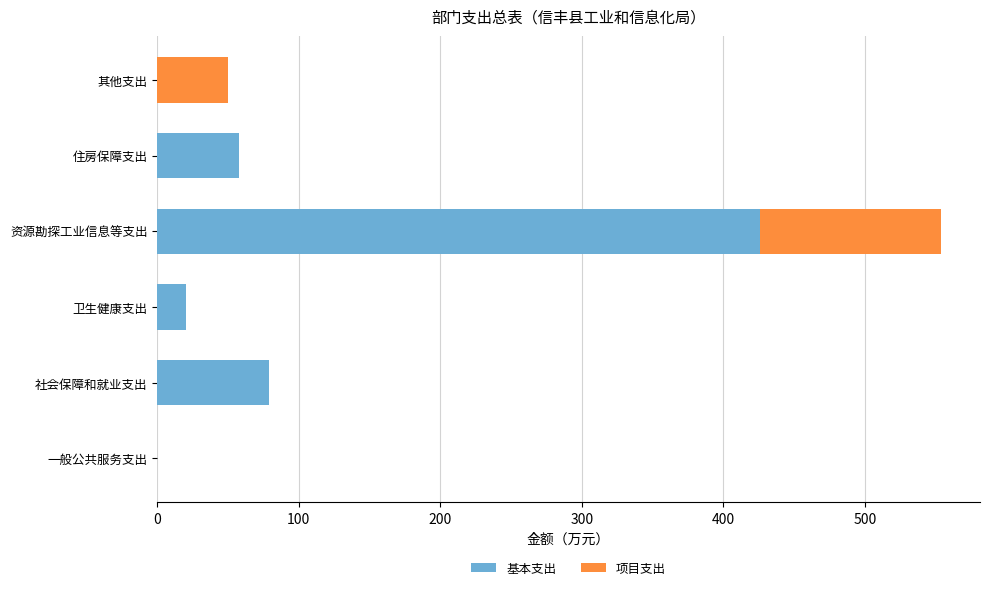

True or false: 基本支出 has a value of 270.3 at 其他支出.

False